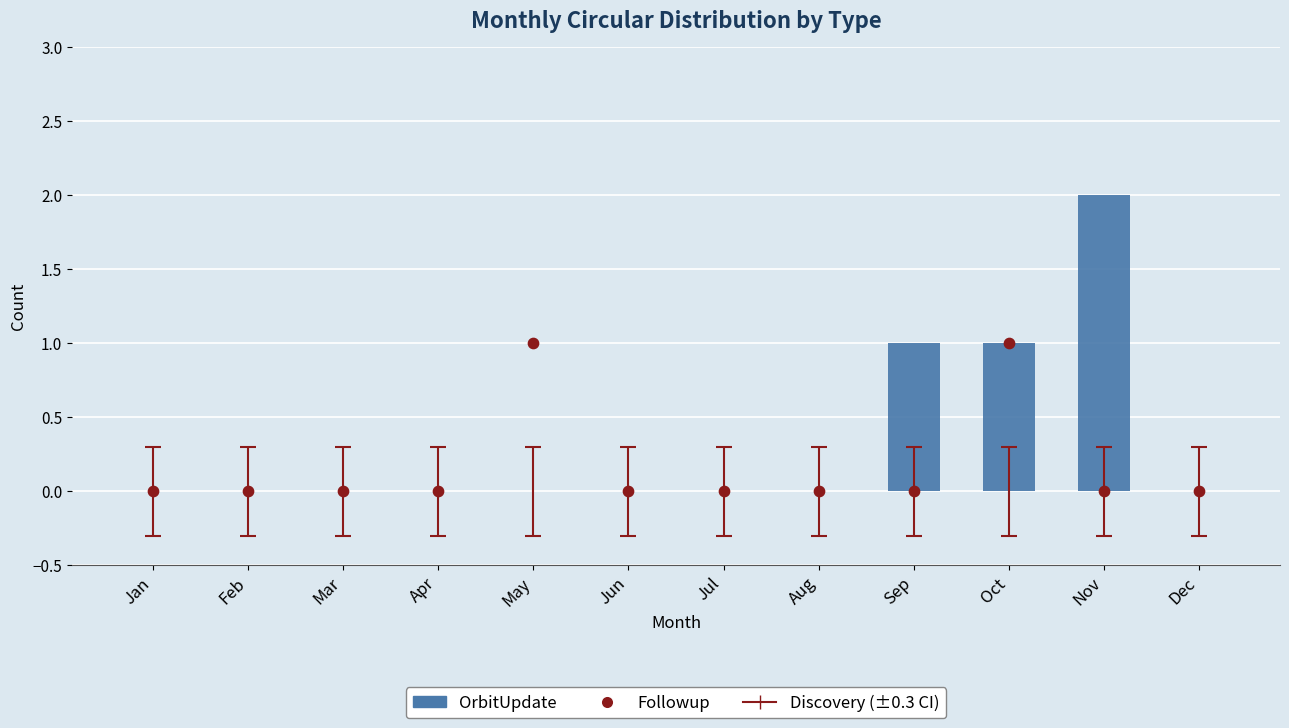

Which series reaches the maximum Y coordinate?

OrbitUpdate